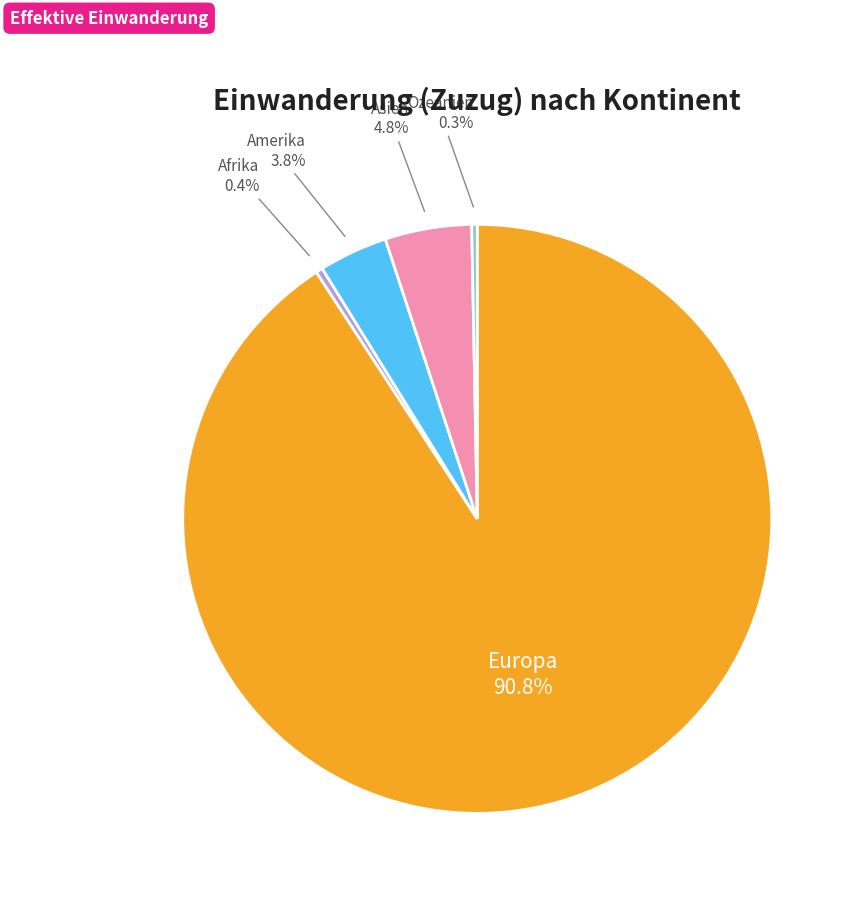

How many segments does this pie chart have?

5